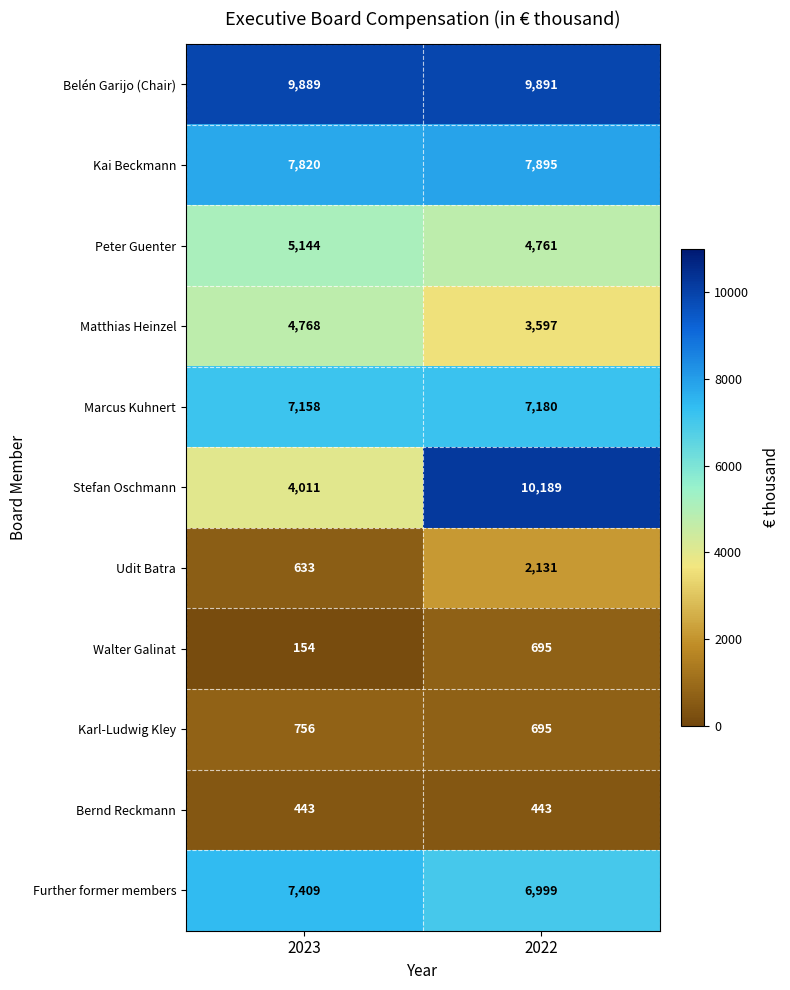

Reading left to right, what are all the values shown in this chart?

Belén Garijo (Chair): 2023=9889	2022=9891
Kai Beckmann: 2023=7820	2022=7895
Peter Guenter: 2023=5144	2022=4761
Matthias Heinzel: 2023=4768	2022=3597
Marcus Kuhnert: 2023=7158	2022=7180
Stefan Oschmann: 2023=4011	2022=10189
Udit Batra: 2023=633	2022=2131
Walter Galinat: 2023=154	2022=695
Karl-Ludwig Kley: 2023=756	2022=695
Bernd Reckmann: 2023=443	2022=443
Further former members: 2023=7409	2022=6999